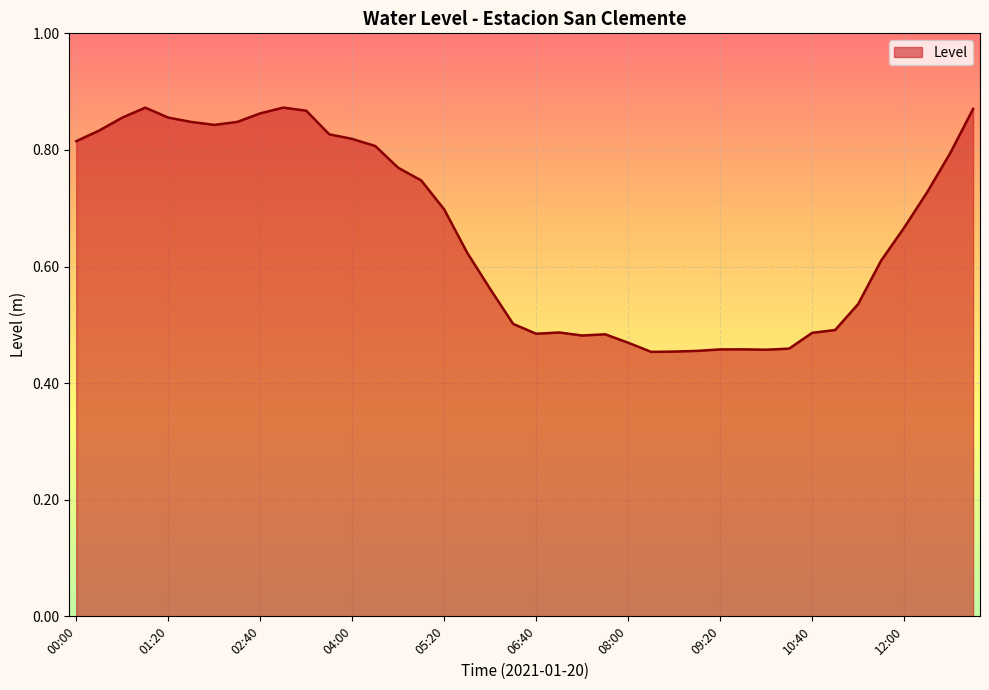

What is the difference between the maximum and minimum values?

0.4